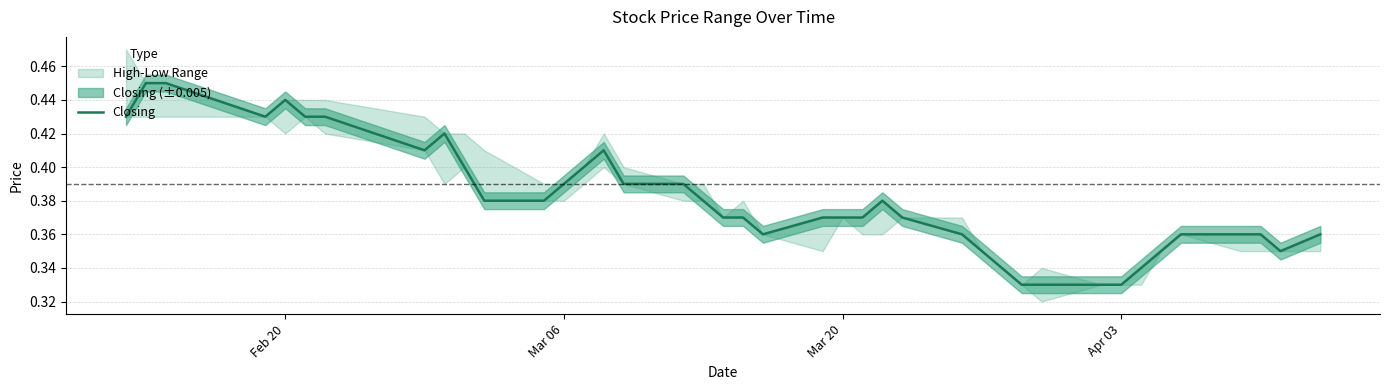

Reading left to right, transcribe all the data shown in this chart.

0.4	0.5	0.5	0.4	0.4	0.4	0.4	0.4	0.4	0.4	0.4	0.4	0.4	0.4	0.4	0.4	0.4	0.4	0.4	0.4	0.4	0.4	0.4	0.4	0.4	0.4	0.4	0.3	0.3	0.3	0.3	0.3	0.3	0.3	0.3	0.4	0.4	0.4	0.3	0.4